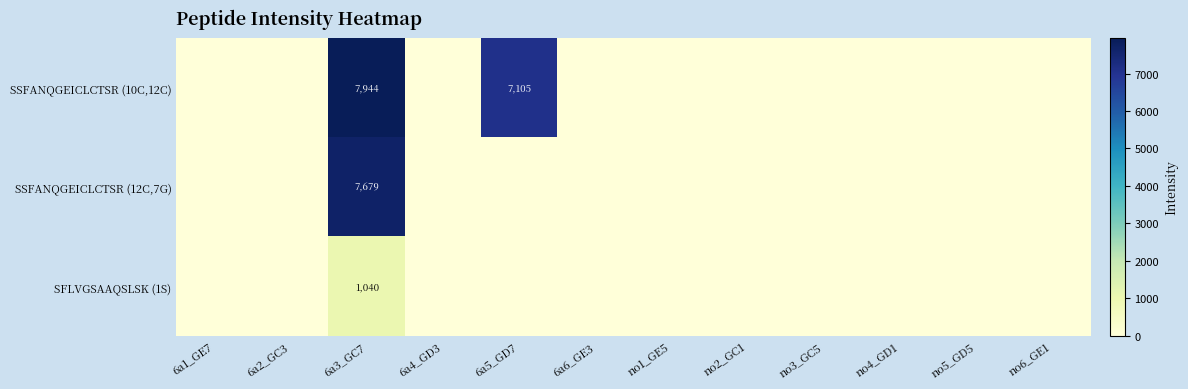

True or false: SSFANQGEICLCTSR (12C,7G) has a value of 10816.6 at 6a3_GC7.

False